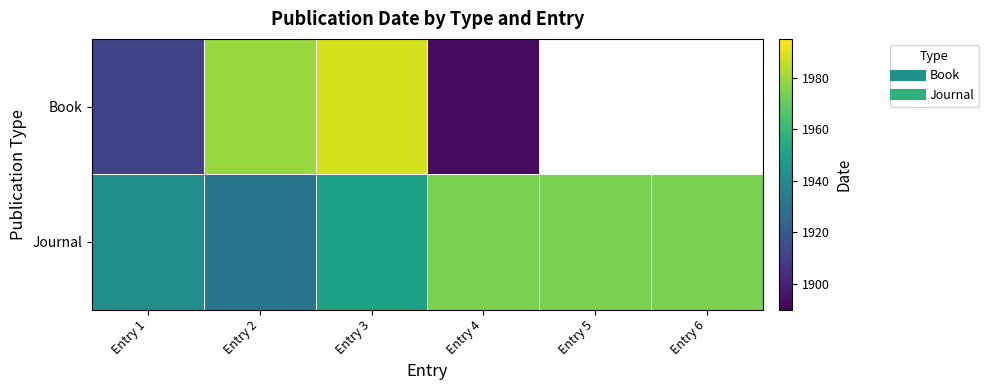

Which series has the largest total across all categories?

Journal